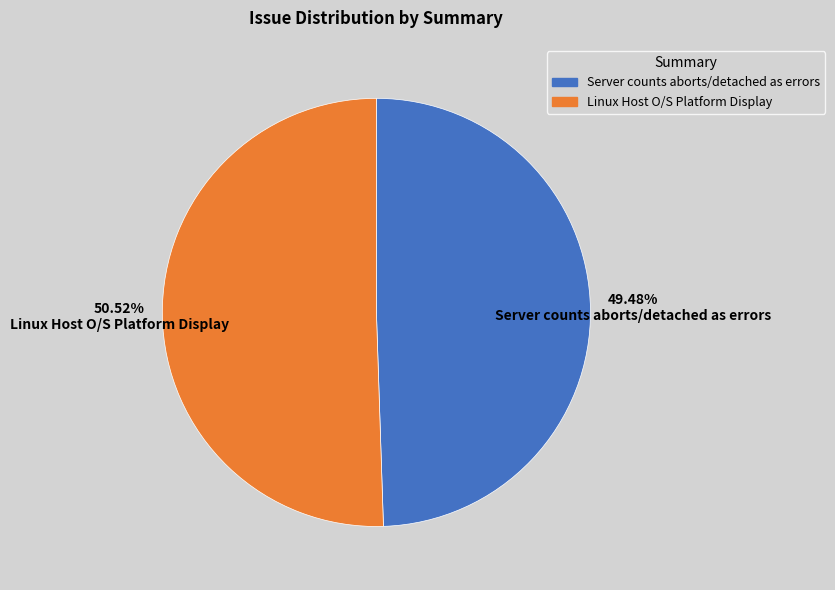

Count the number of slices in the pie.

2